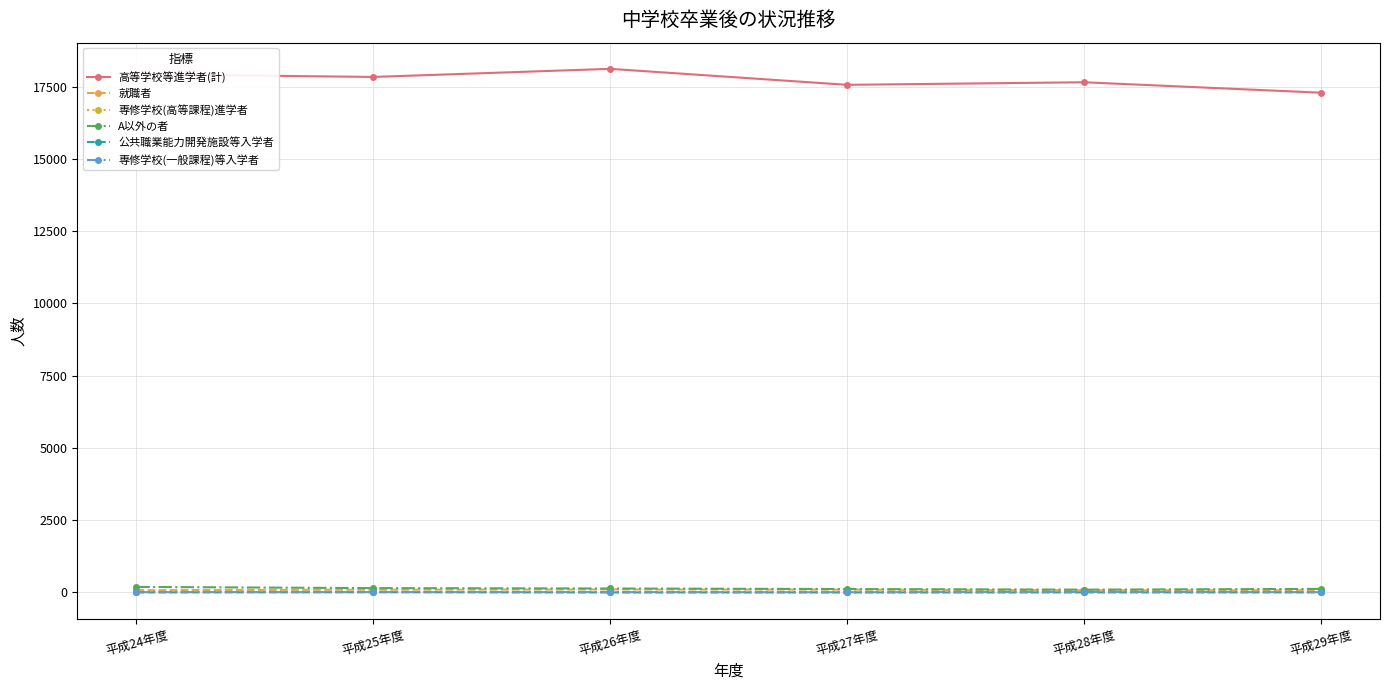

What is the difference between the highest and lowest values at 平成29年度?

17289